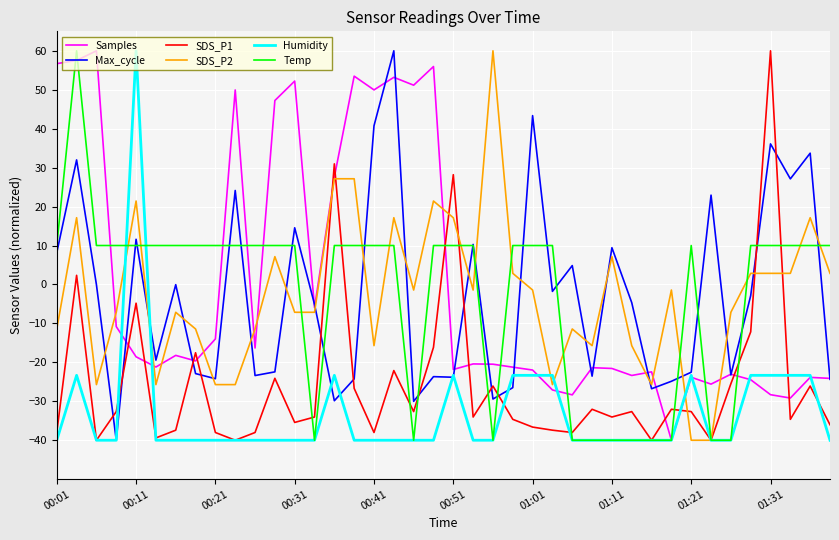

What is the greatest value displayed?

60.0